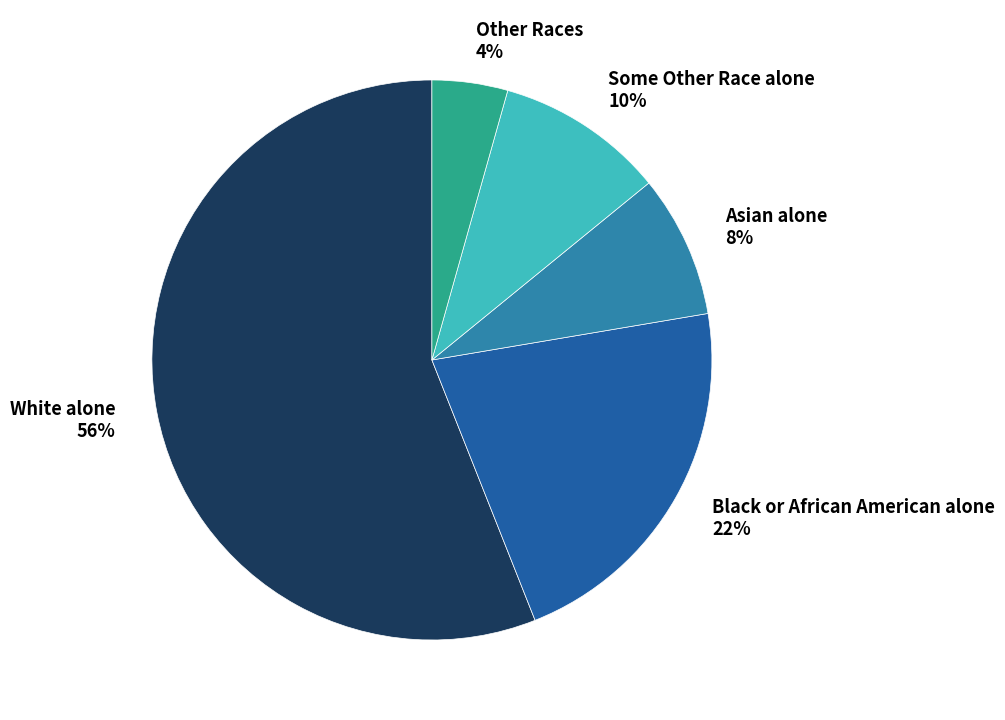

What percentage is the Other Races slice, to the nearest percent?

4%